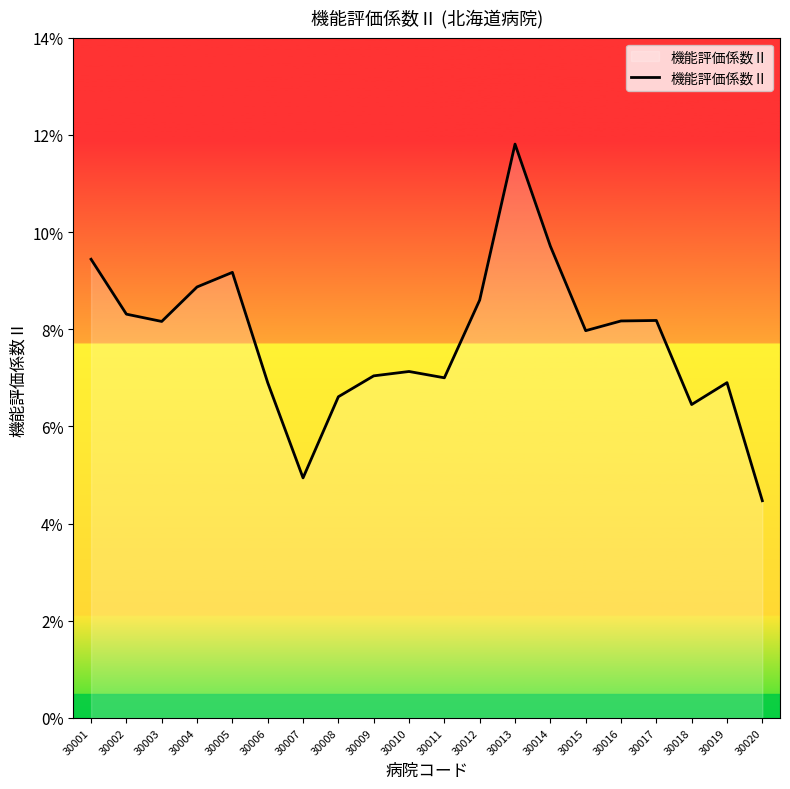

Is this an area chart (filled region under the line)?

No